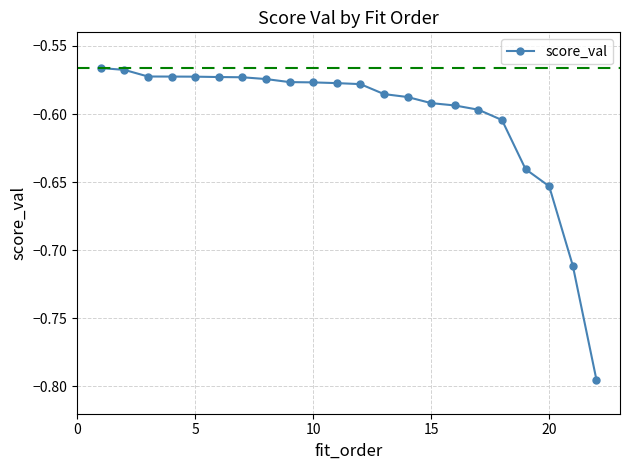

True or false: there are more than 1 points higher than both neighbors.

False